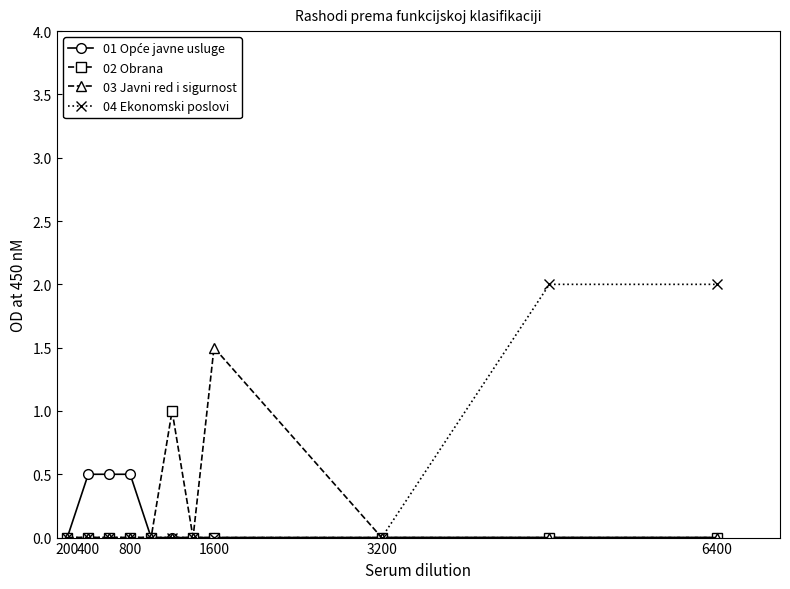

What is the highest value of the 04 Ekonomski poslovi series?

2.0